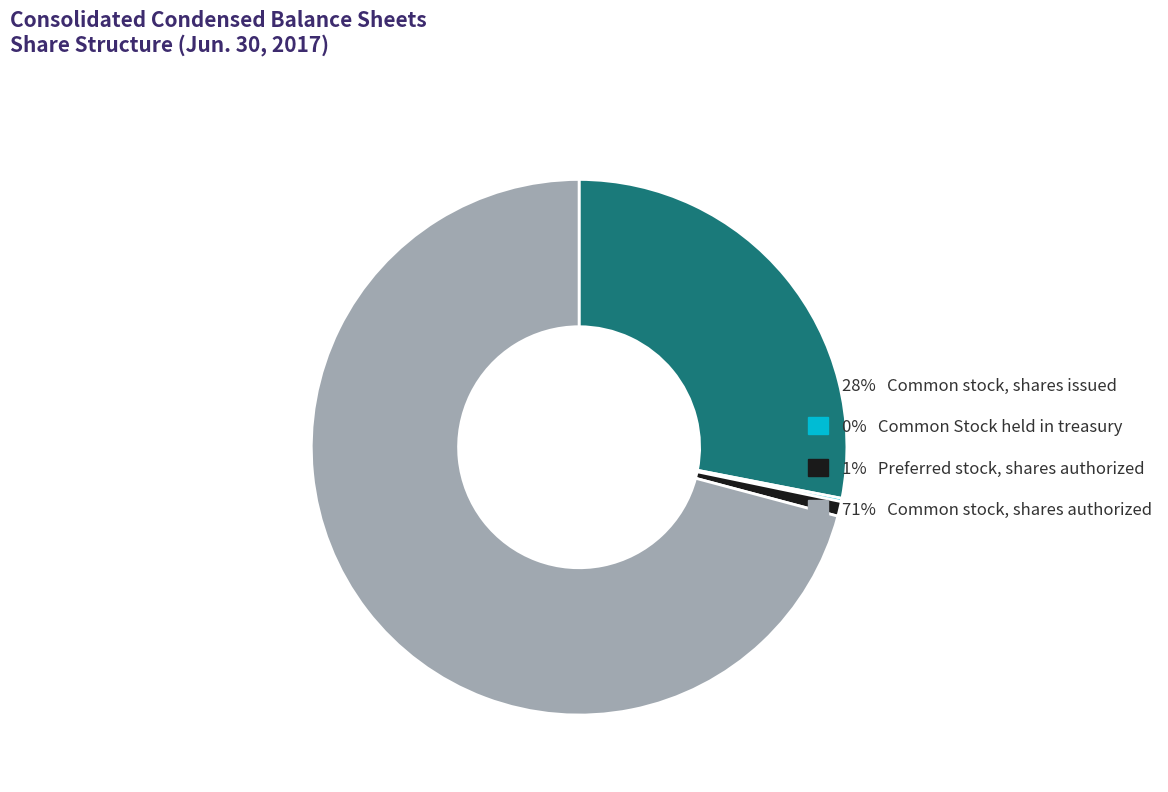

Is there any slice that represents more than half of the pie?

Yes